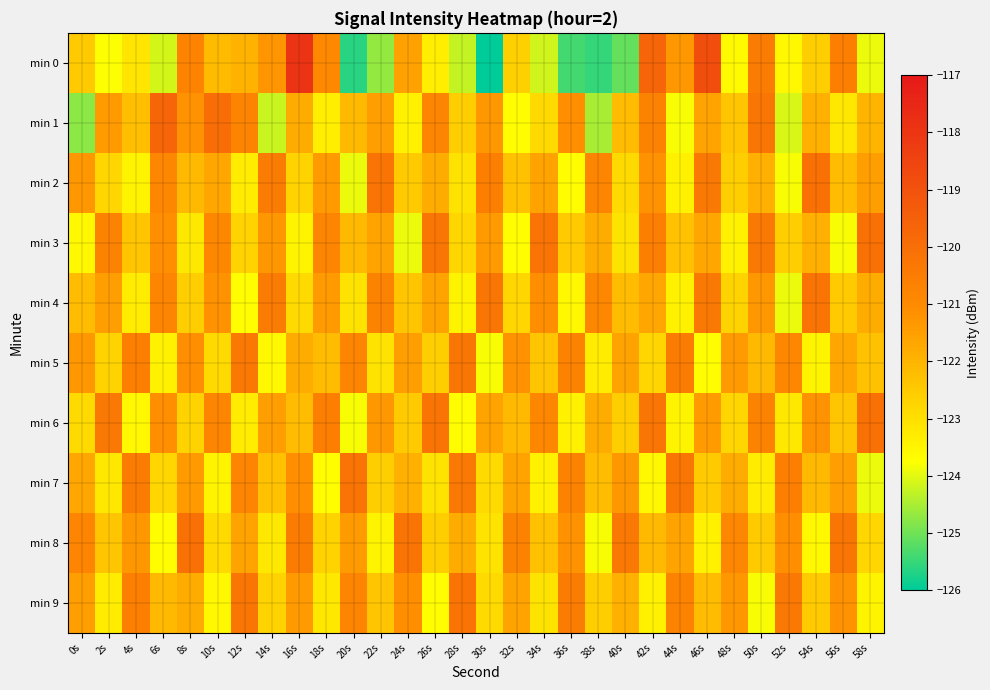

What is the smallest value displayed?

-126.0